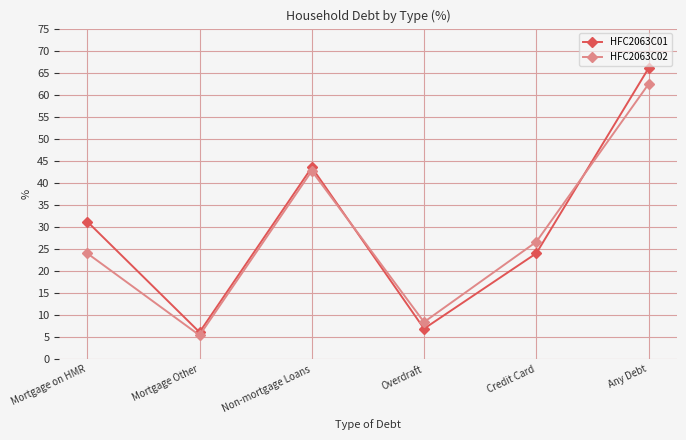

At which category does the chart reach its minimum across all series?

Mortgage Other